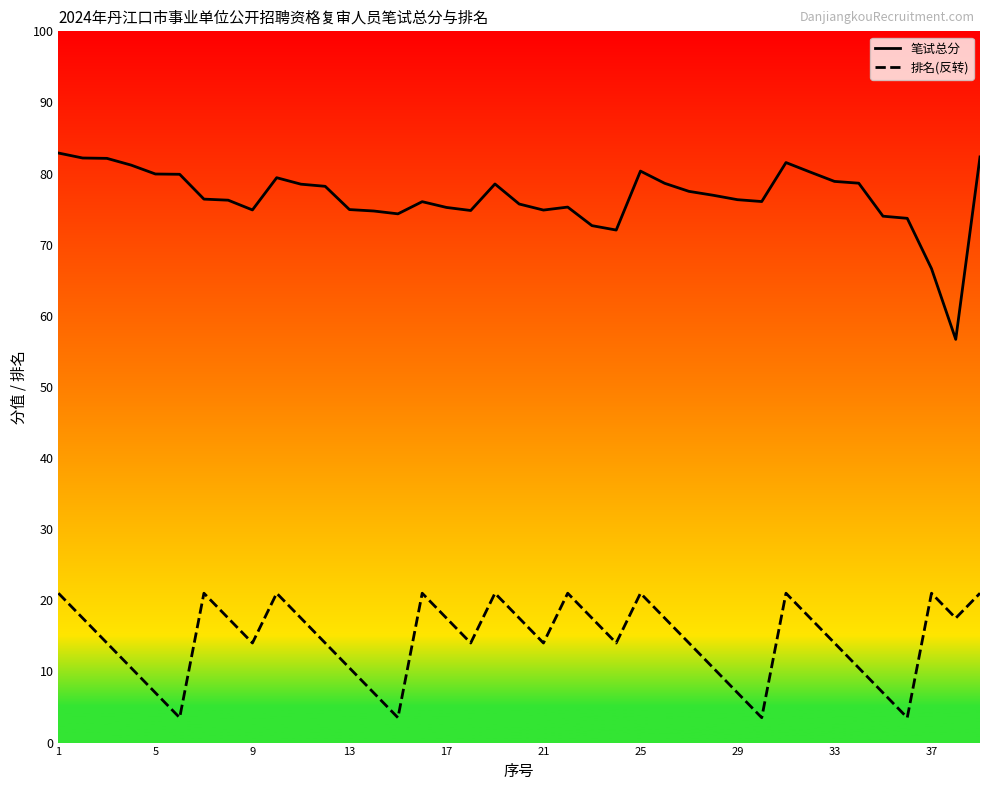

Is the value of 排名(反转) at 29 greater than the value of 笔试总分 at 33?

No